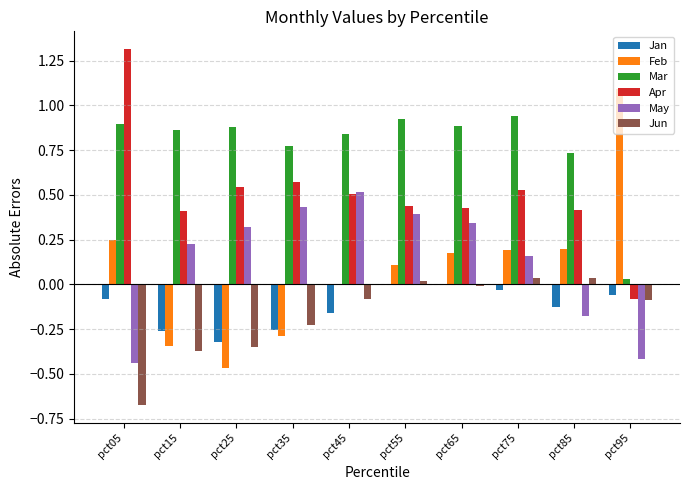

Is it true that May equals 0.5 at pct65?

False